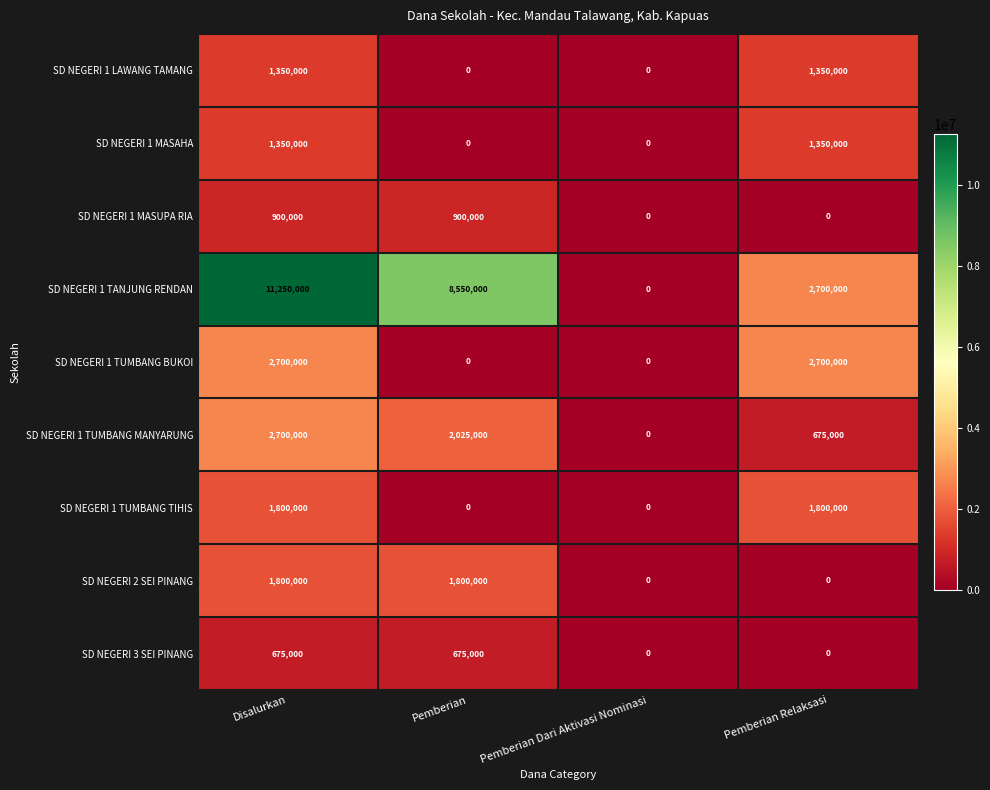

What is the maximum value for SD NEGERI 1 TANJUNG RENDAN?

11250000